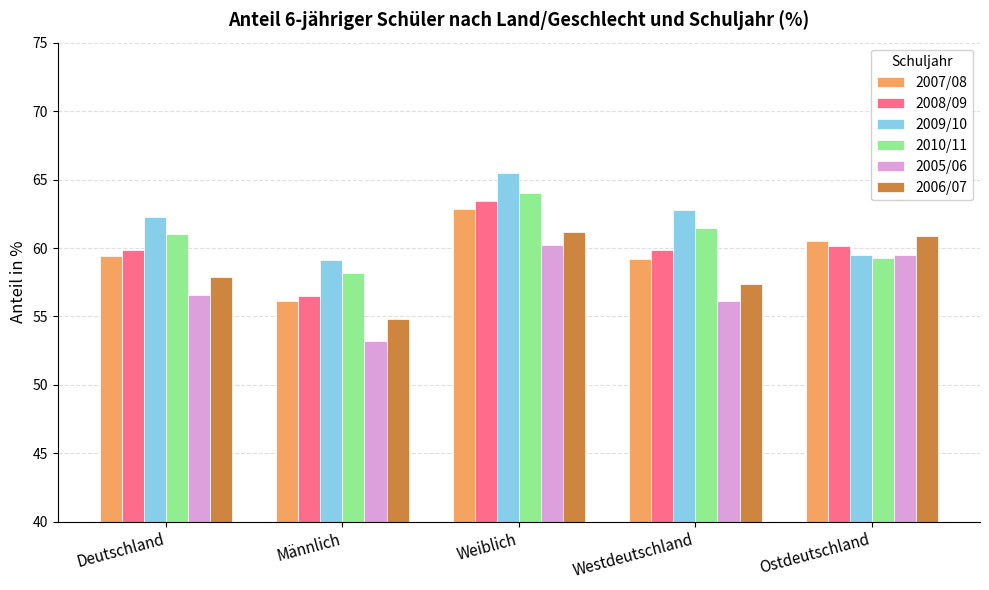

At which category is the sum across all series the highest?

Weiblich